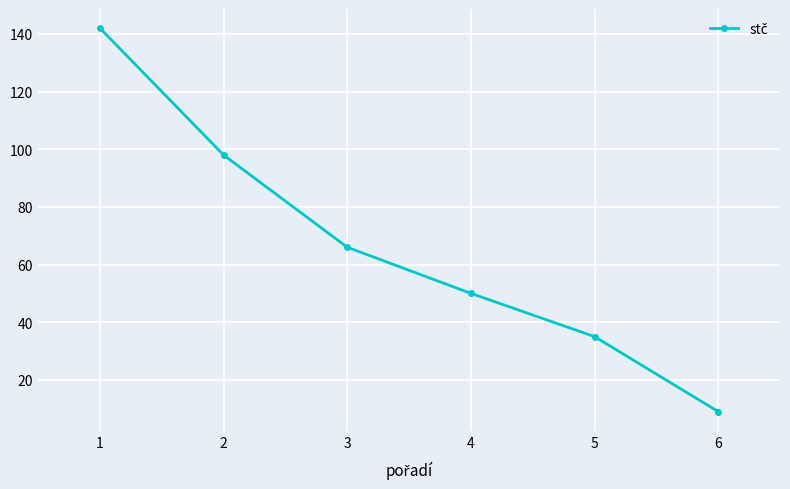

What is the average value?

67